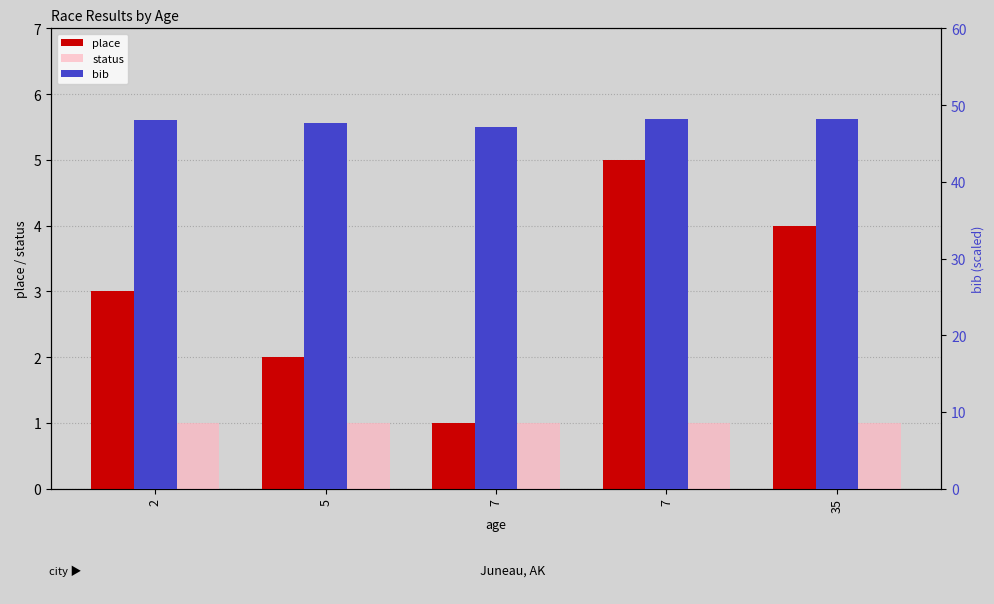

Which series has the largest total across all categories?

bib